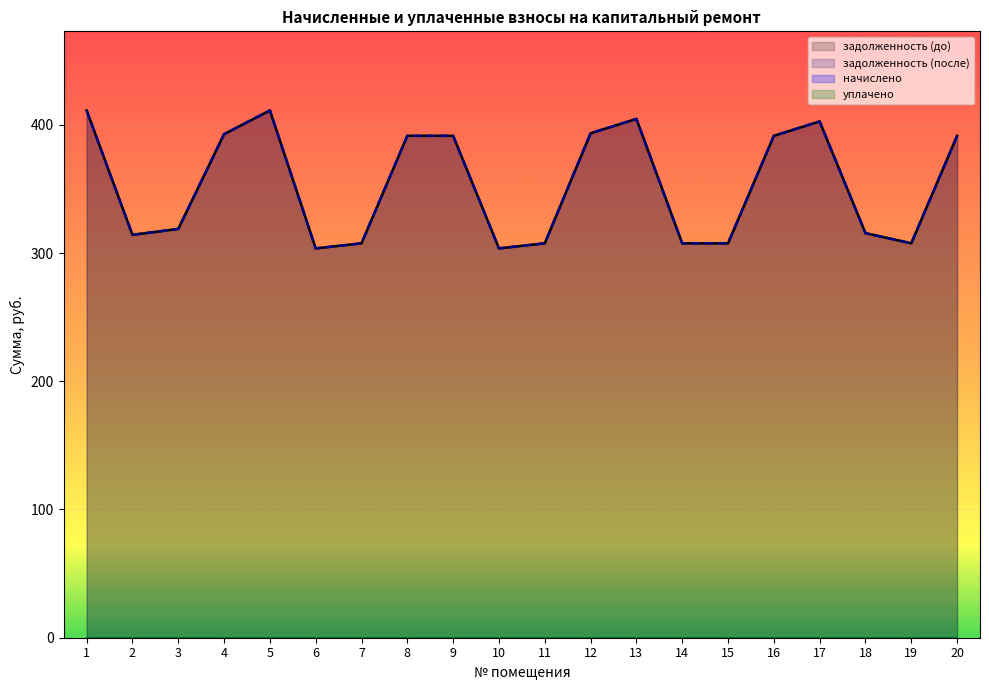

What is the maximum value for задолженность (после)?

411.2